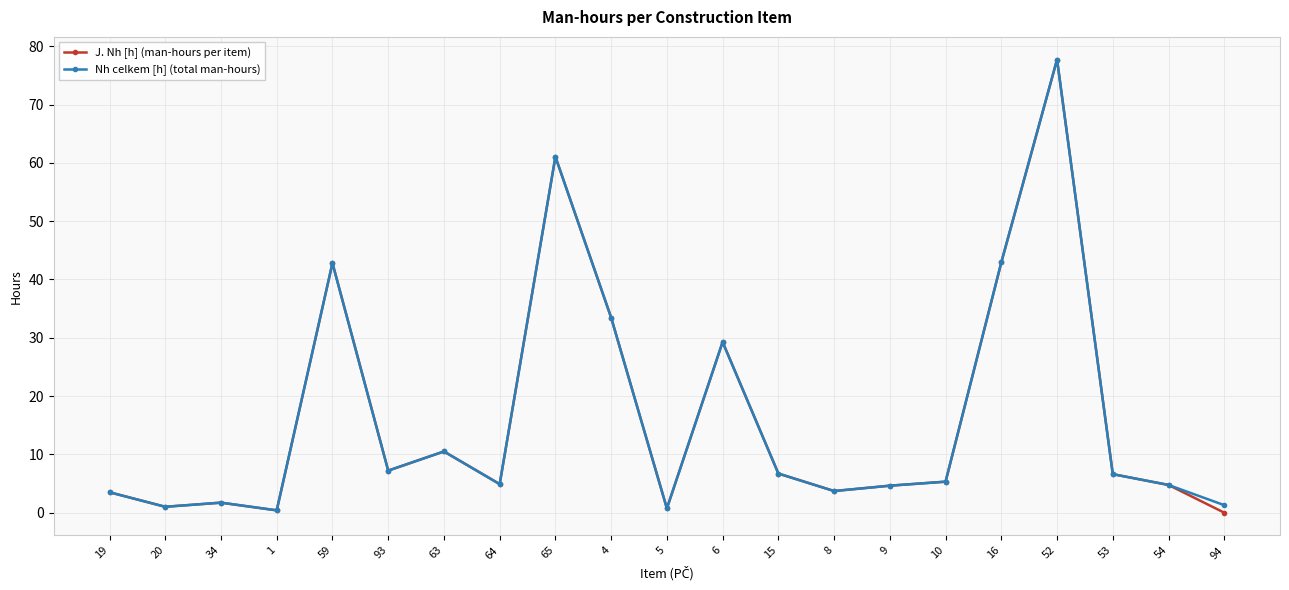

True or false: Nh celkem [h] (total man-hours) has more than 2 interior local peaks.

True